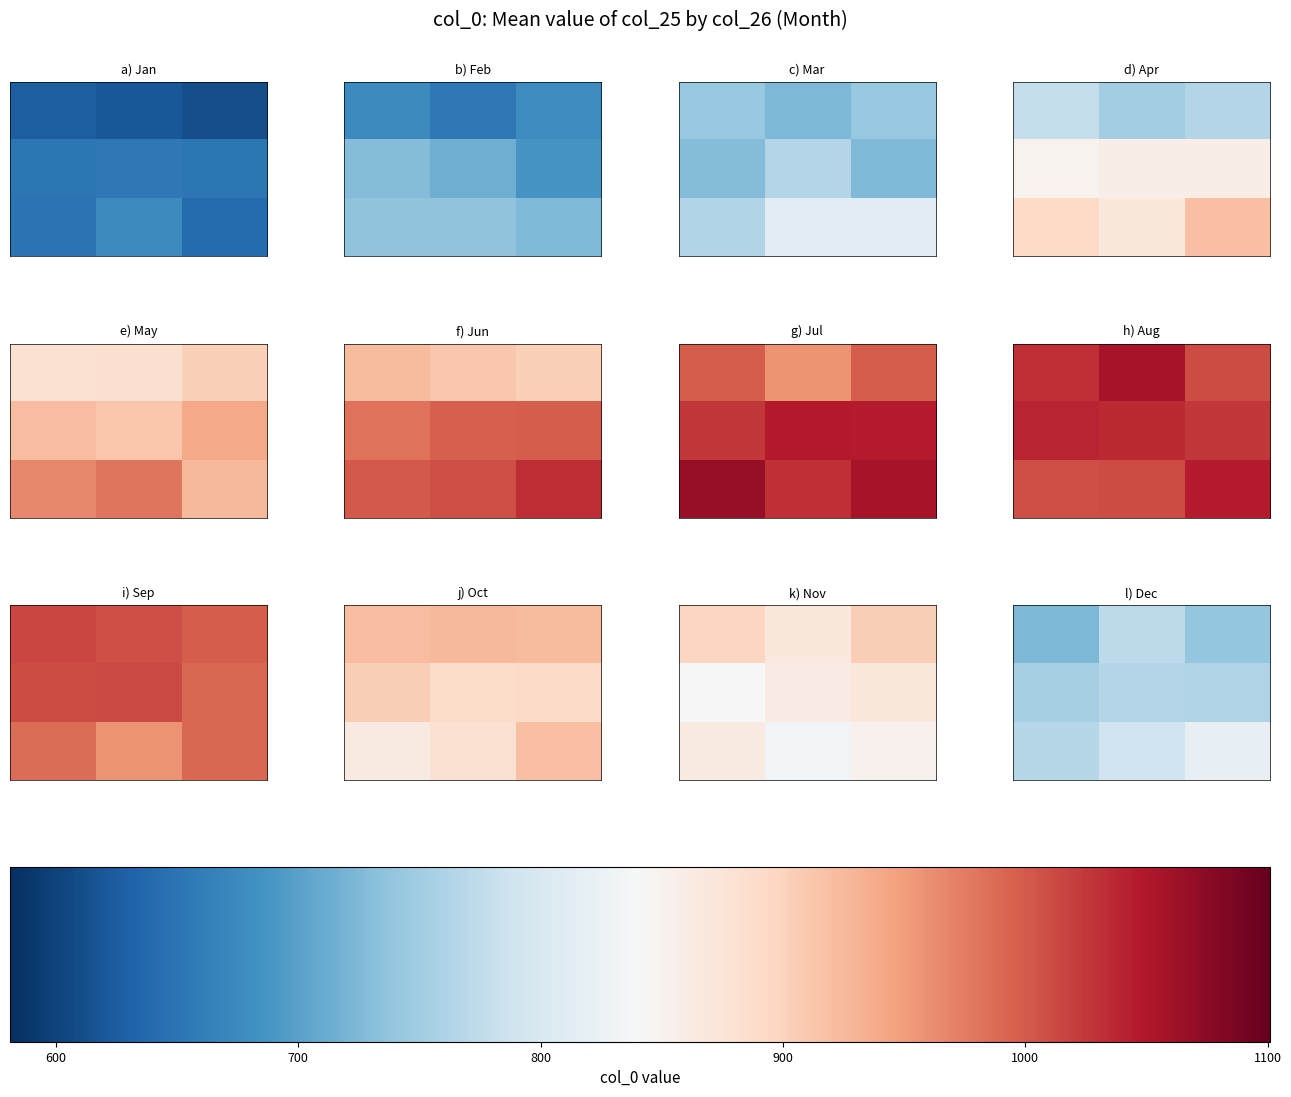

How many categories are shown in the chart?

3